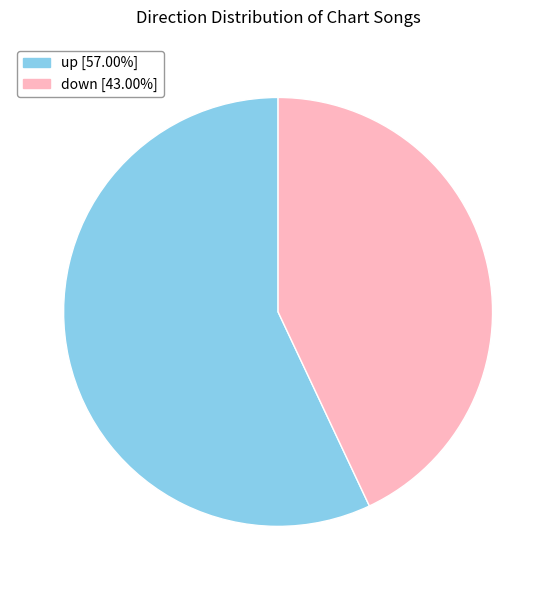

Is it true that up is 69% of the pie?

False